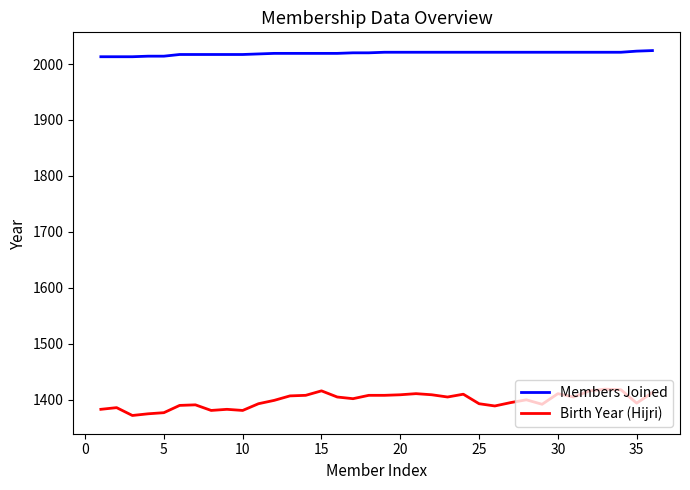

Which series has the widest spread of values?

Birth Year (Hijri)